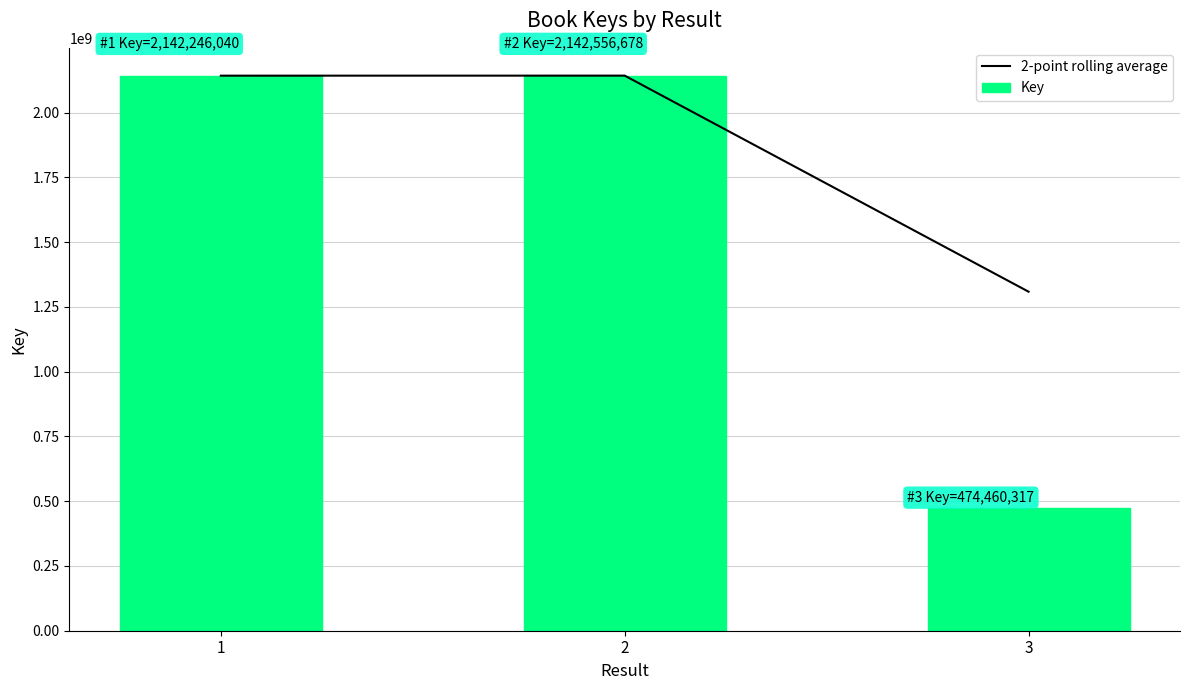

Is it true that 2-point rolling average equals 934250861.1 at 2?

False